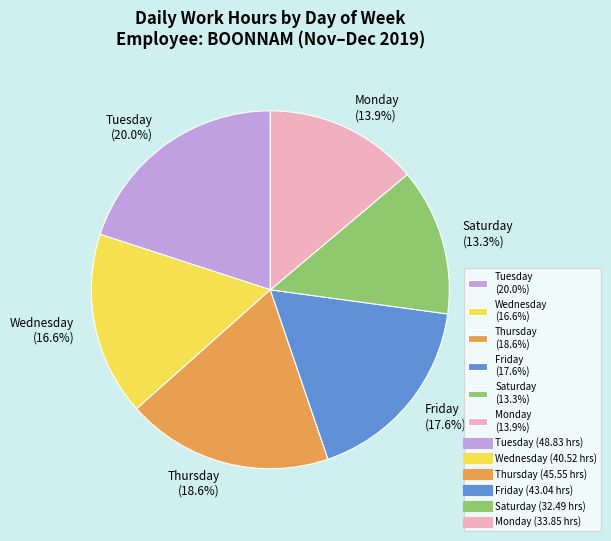

Which slice is the largest?

Tuesday (20.0%)